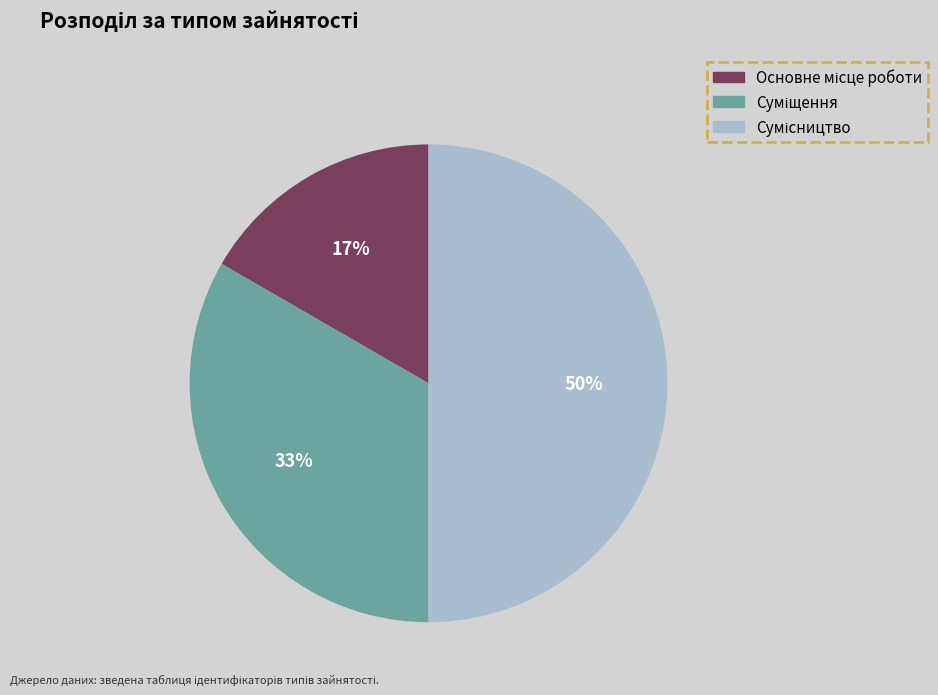

To the nearest percent, what is the difference between the largest and smallest slice percentages?

33%